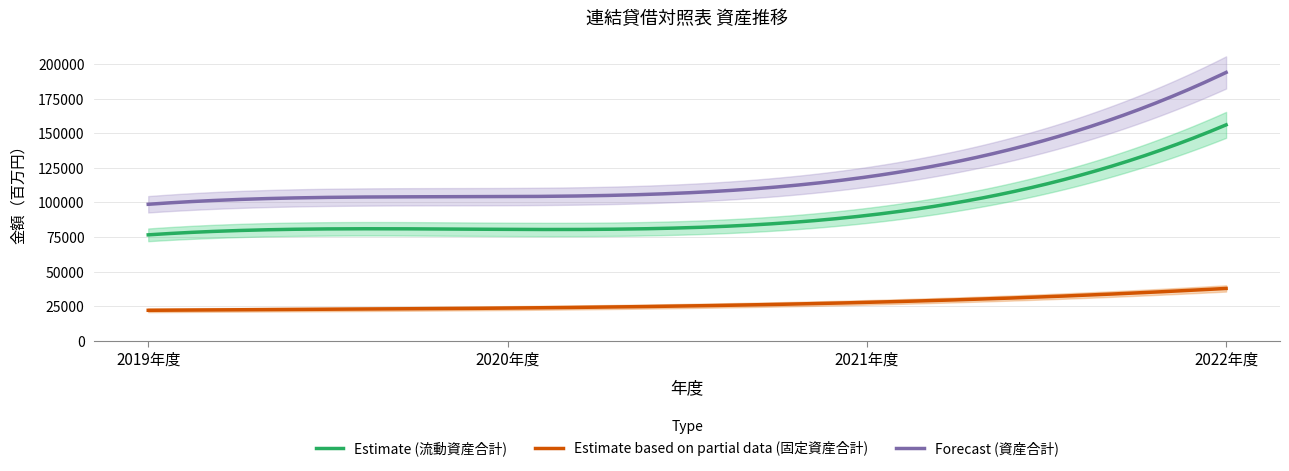

True or false: 固定資産合計 and 流動資産合計 intersect in this chart.

False